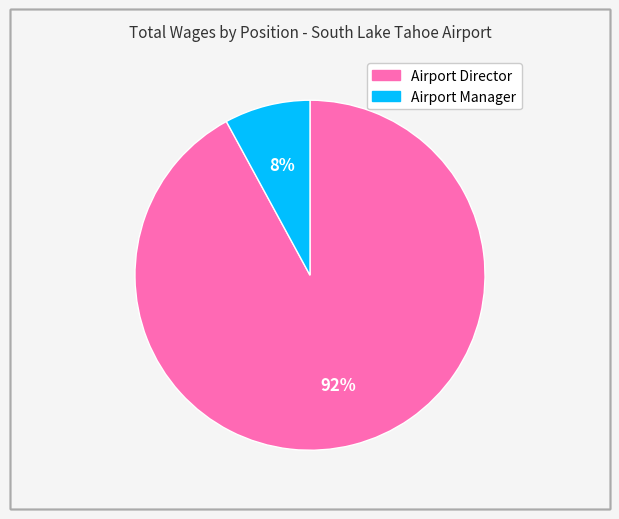

The Airport Manager slice represents 1% of the pie. True or false?

False